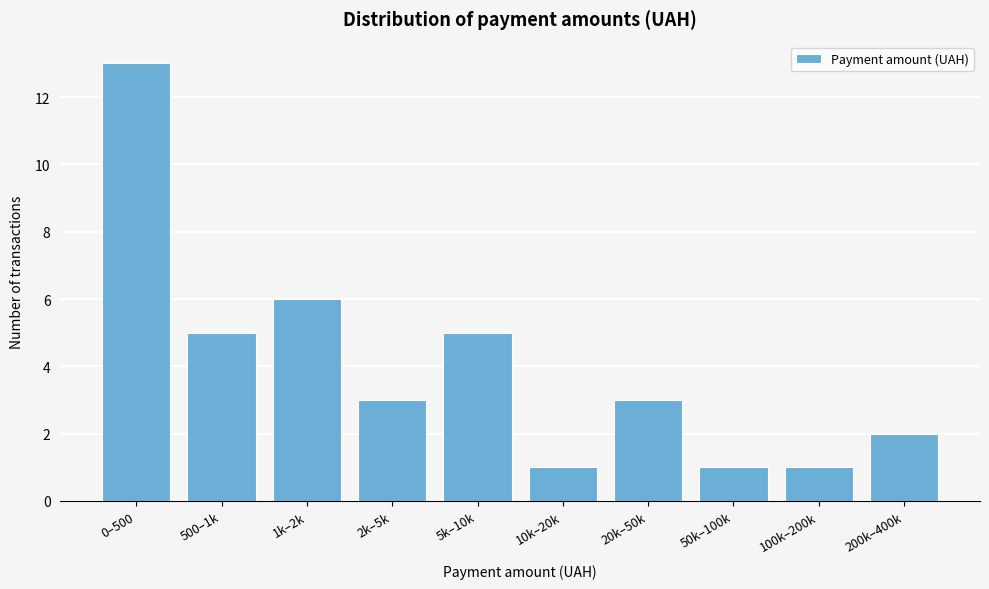

Reading left to right, list all the values displayed in this chart.

13	5	6	3	5	1	3	1	1	2